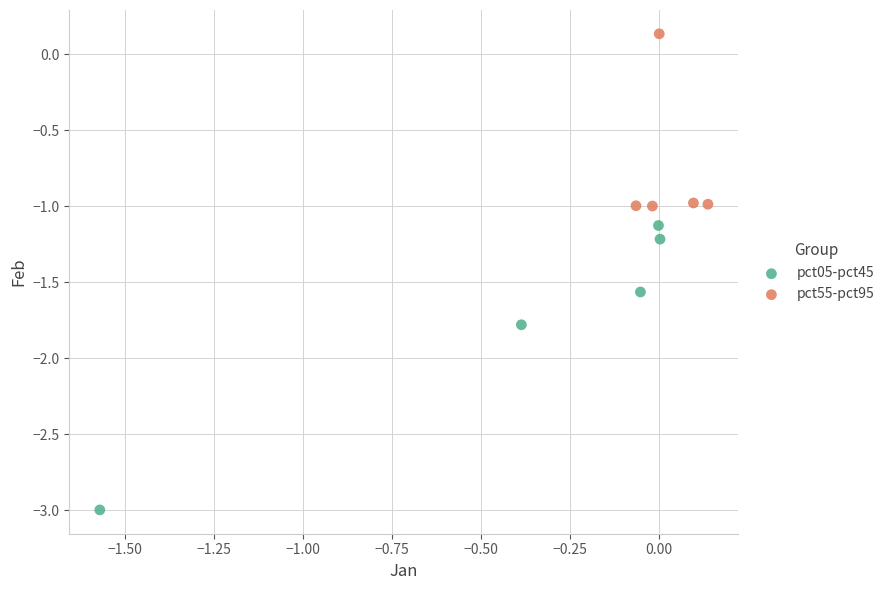

Which series has the widest spread of Y values?

pct05-pct45